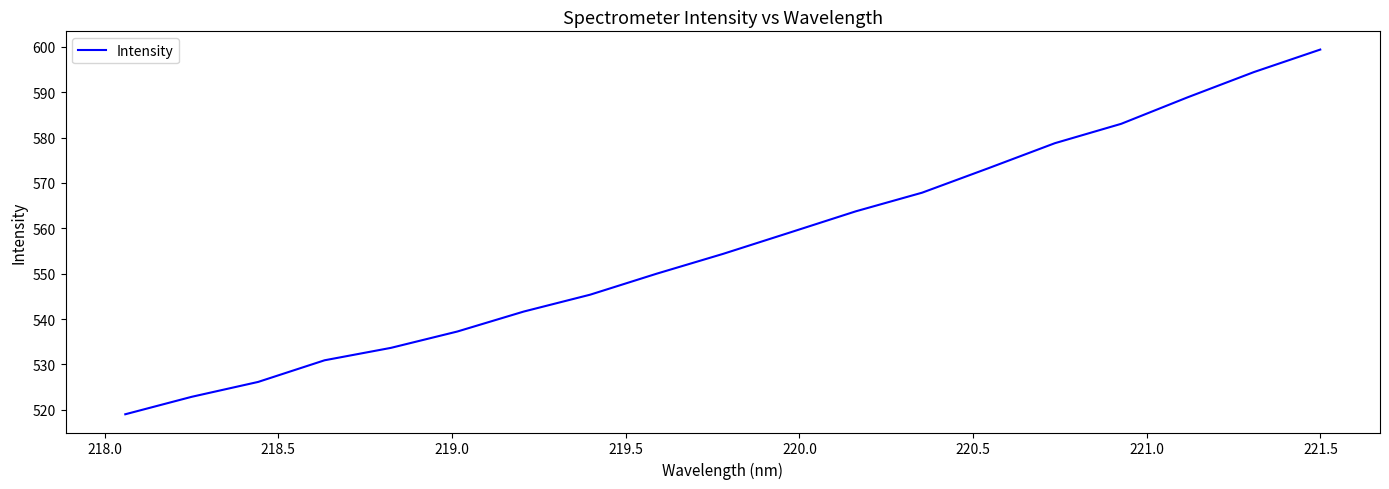

What is the minimum value shown in the chart?

519.0